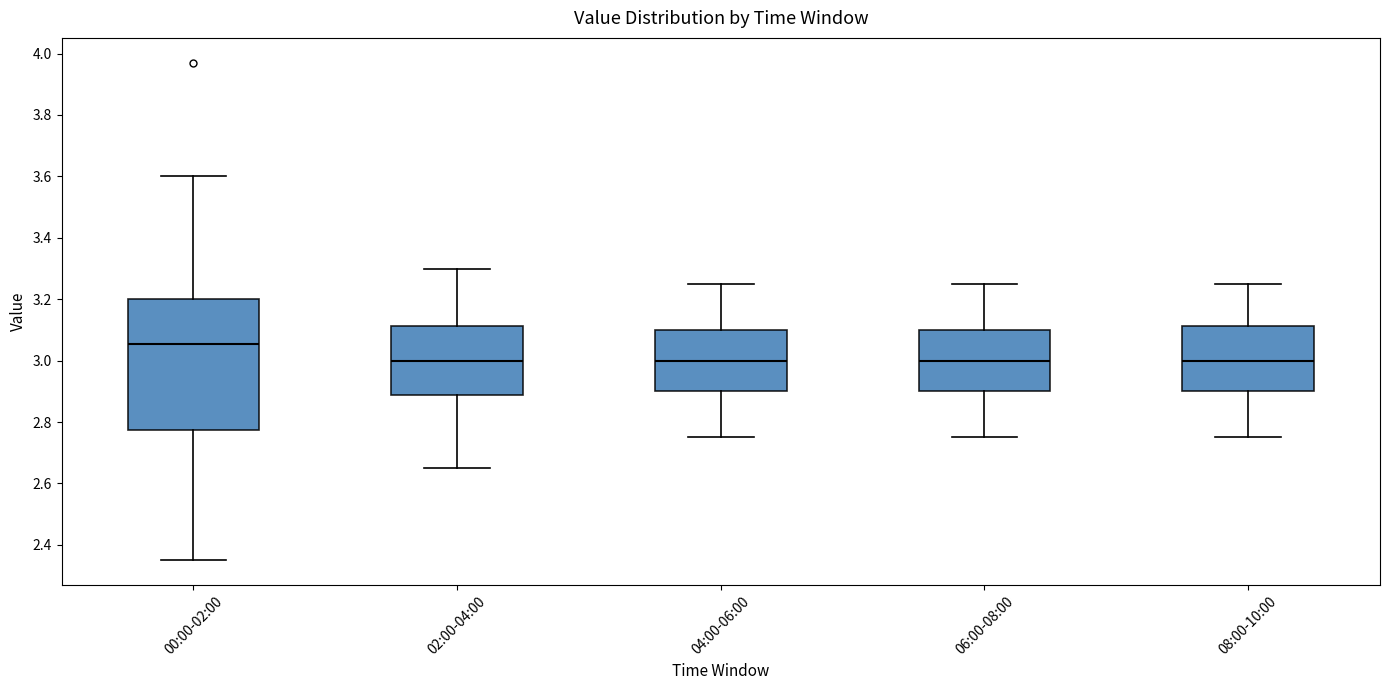

Which box is the tallest, from its lower edge to its upper edge?

00:00-02:00